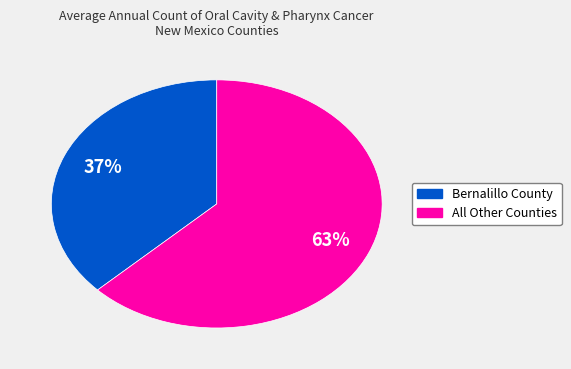

Does any single category account for the majority?

Yes